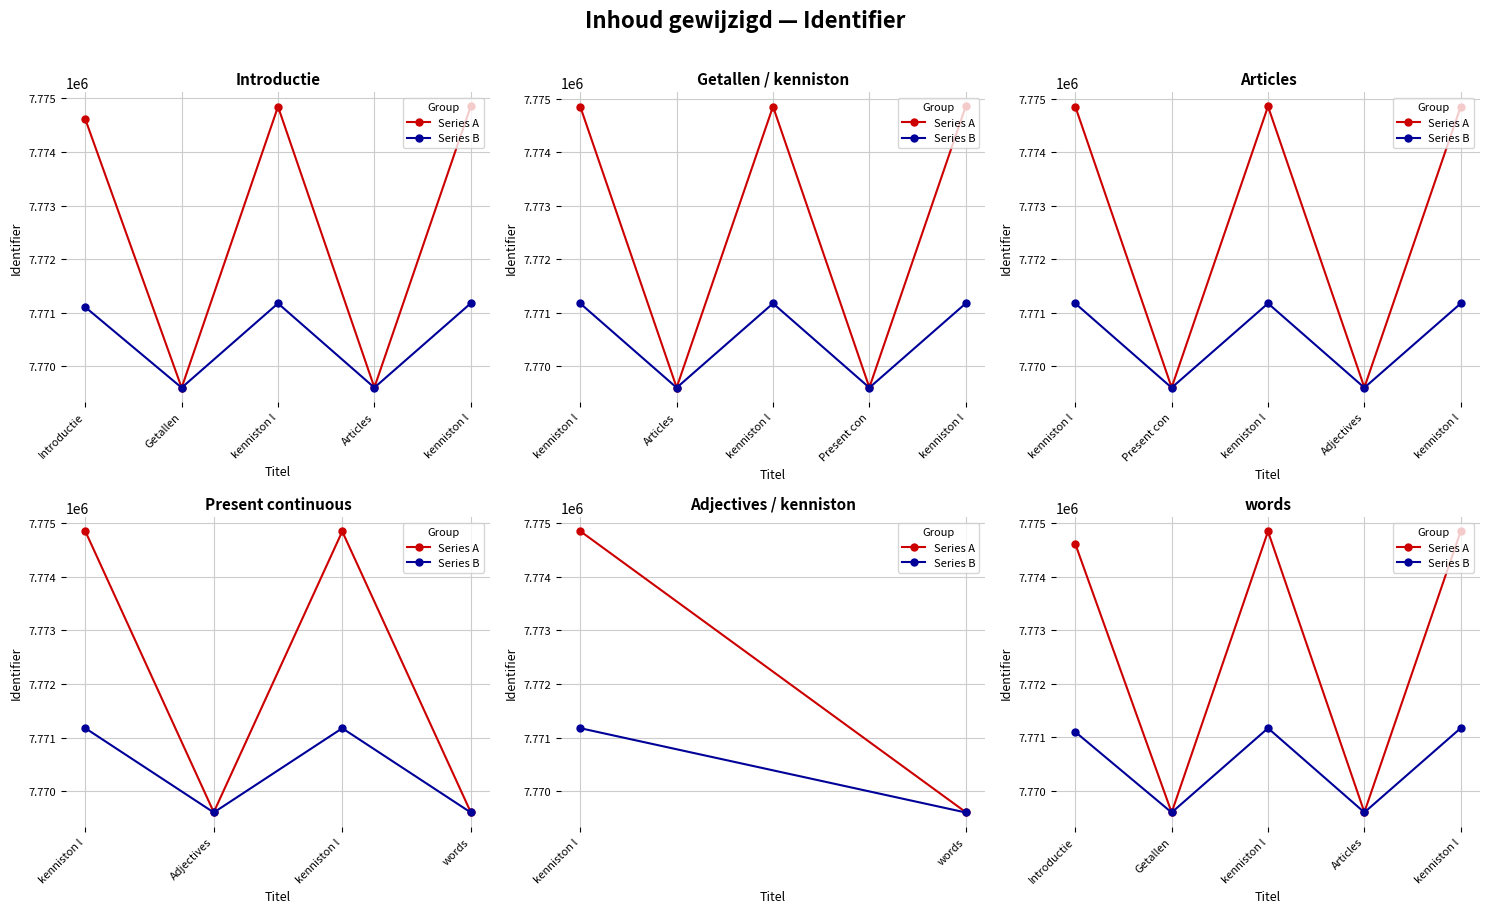

What is the value of the Series A point at the 3rd from the left?

7774848.0